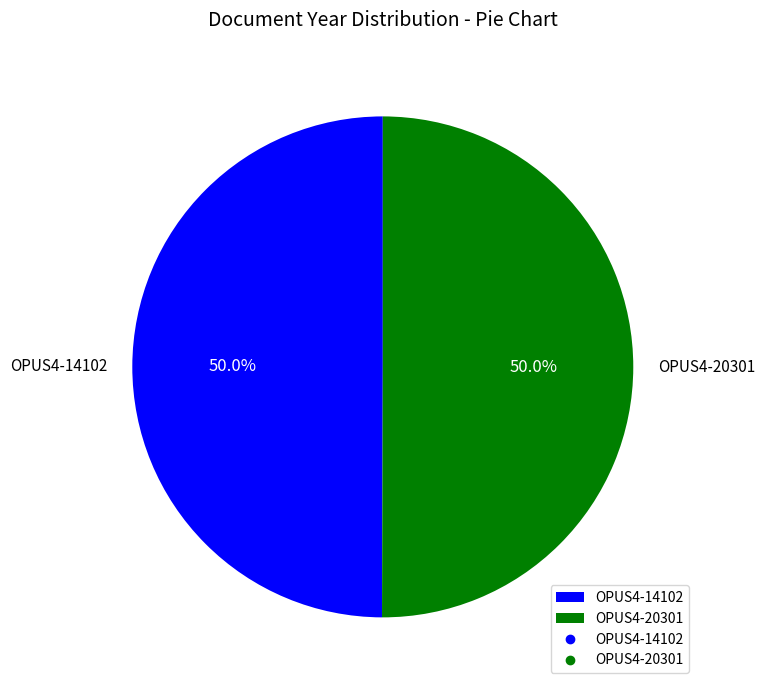

Is it true that OPUS4-20301 is 50% of the pie?

True